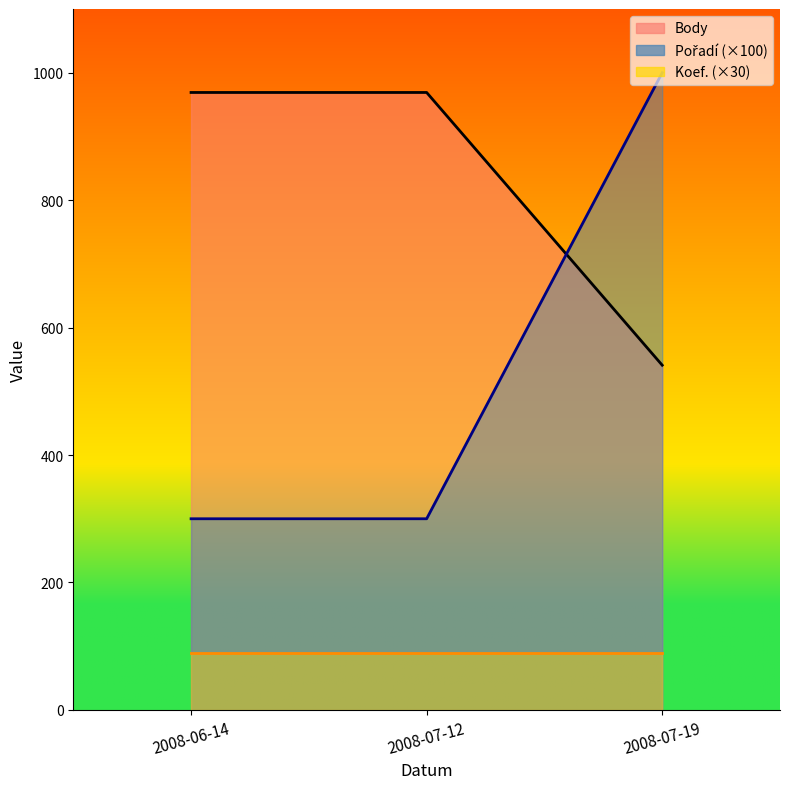

Between 2008-07-12 and 2008-07-19, which is larger?

2008-07-12